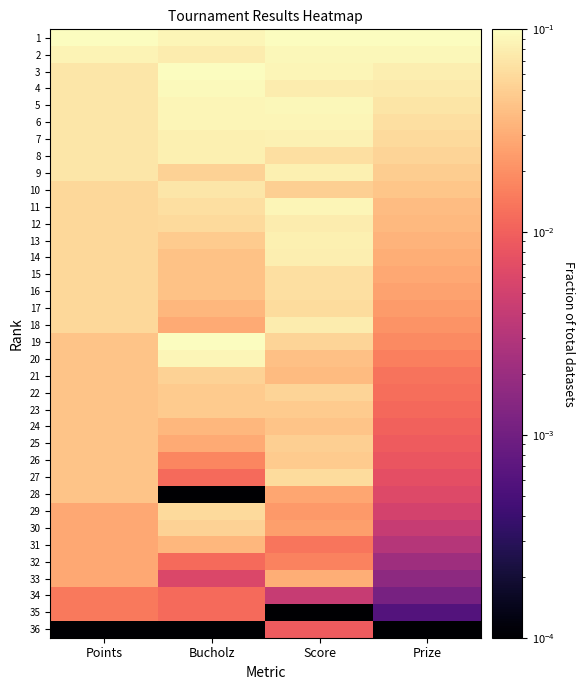

How many categories are shown in the chart?

4